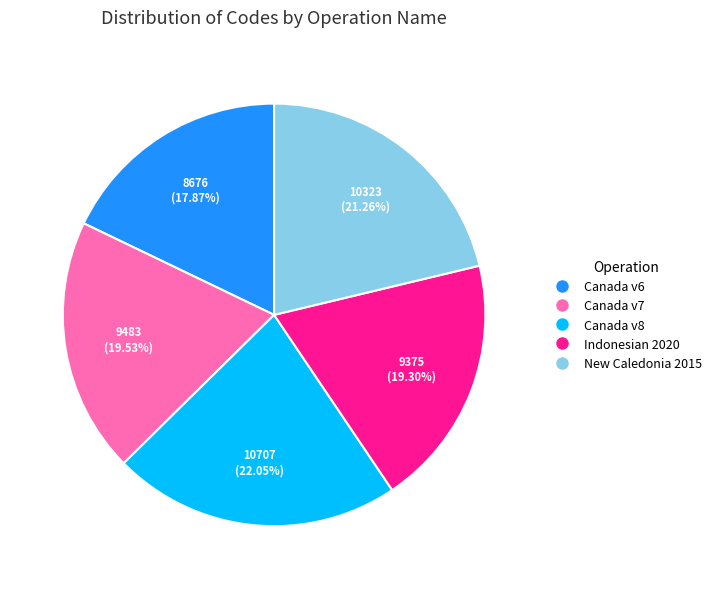

Is the sum of Indonesian 2020 and Canada v8 greater than half?

No